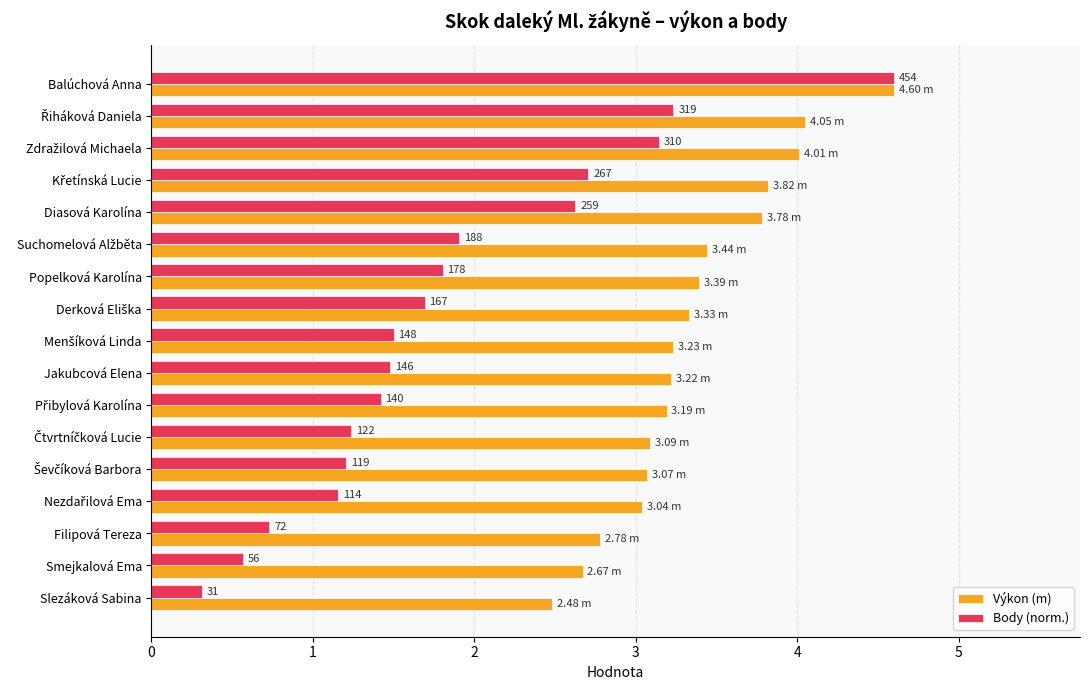

What are all the series names shown in the legend?

Výkon (m), Body (norm.)